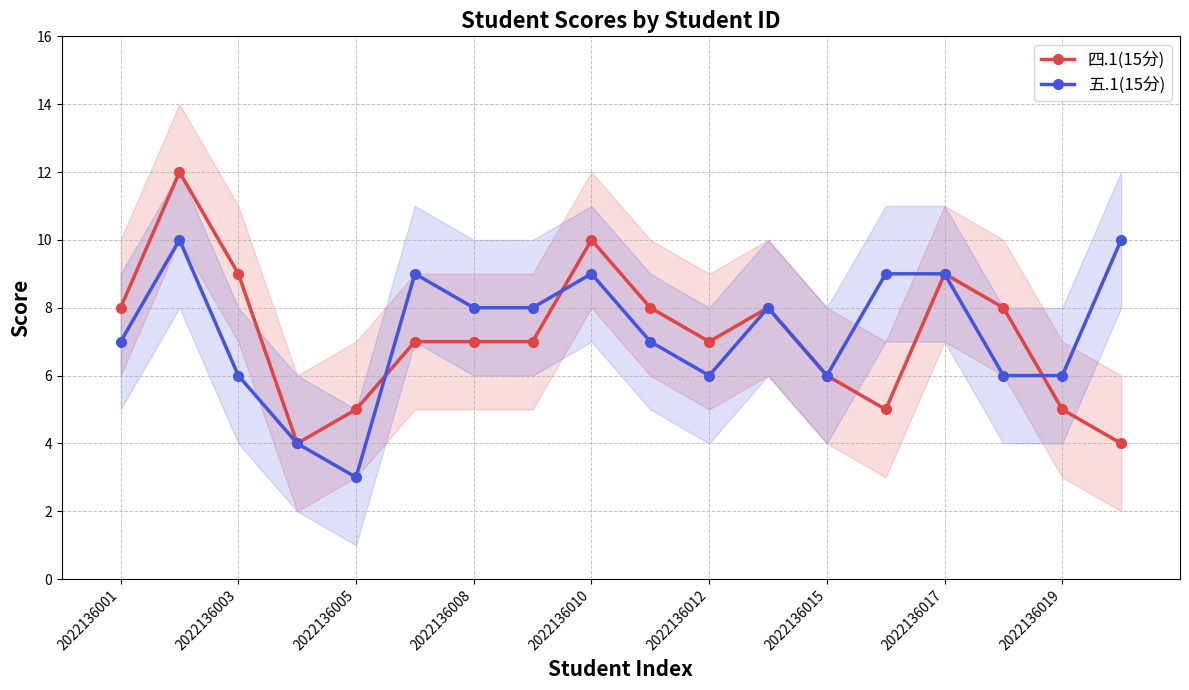

True or false: 五.1(15分) and 四.1(15分) cross at least once.

True